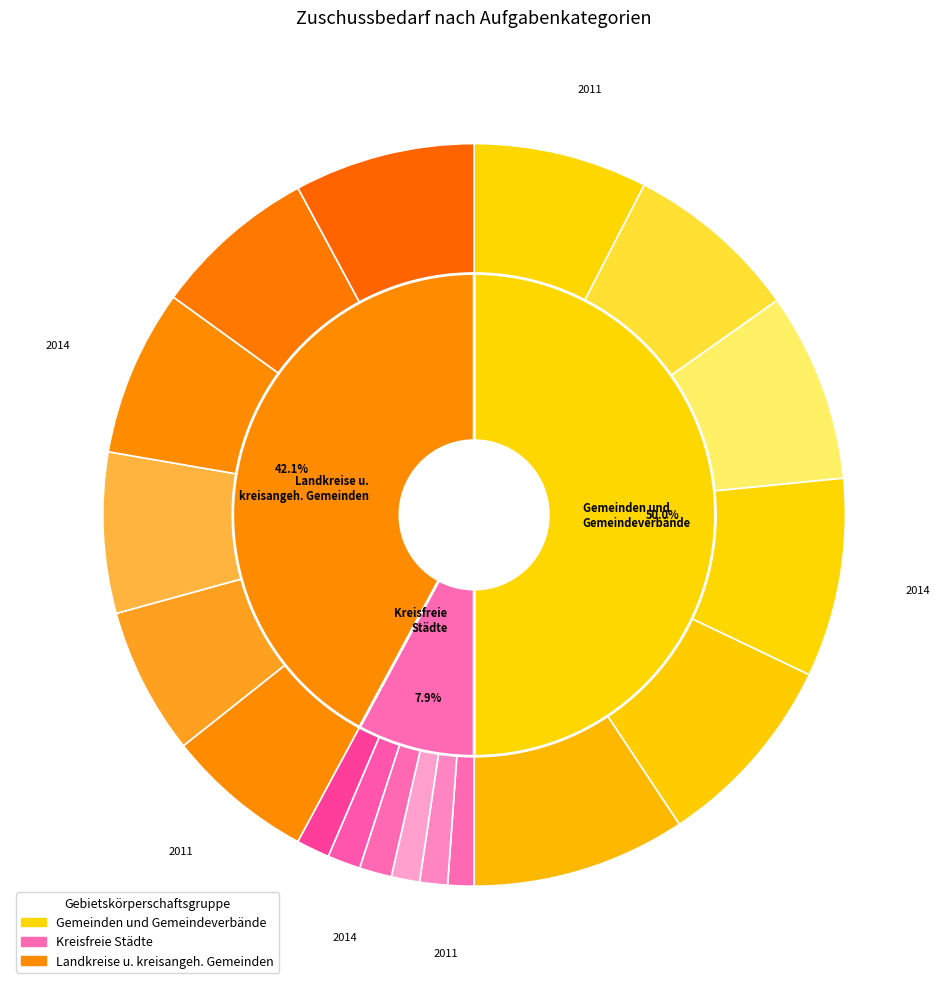

Is the sum of 2014 and 2012 greater than half?

No